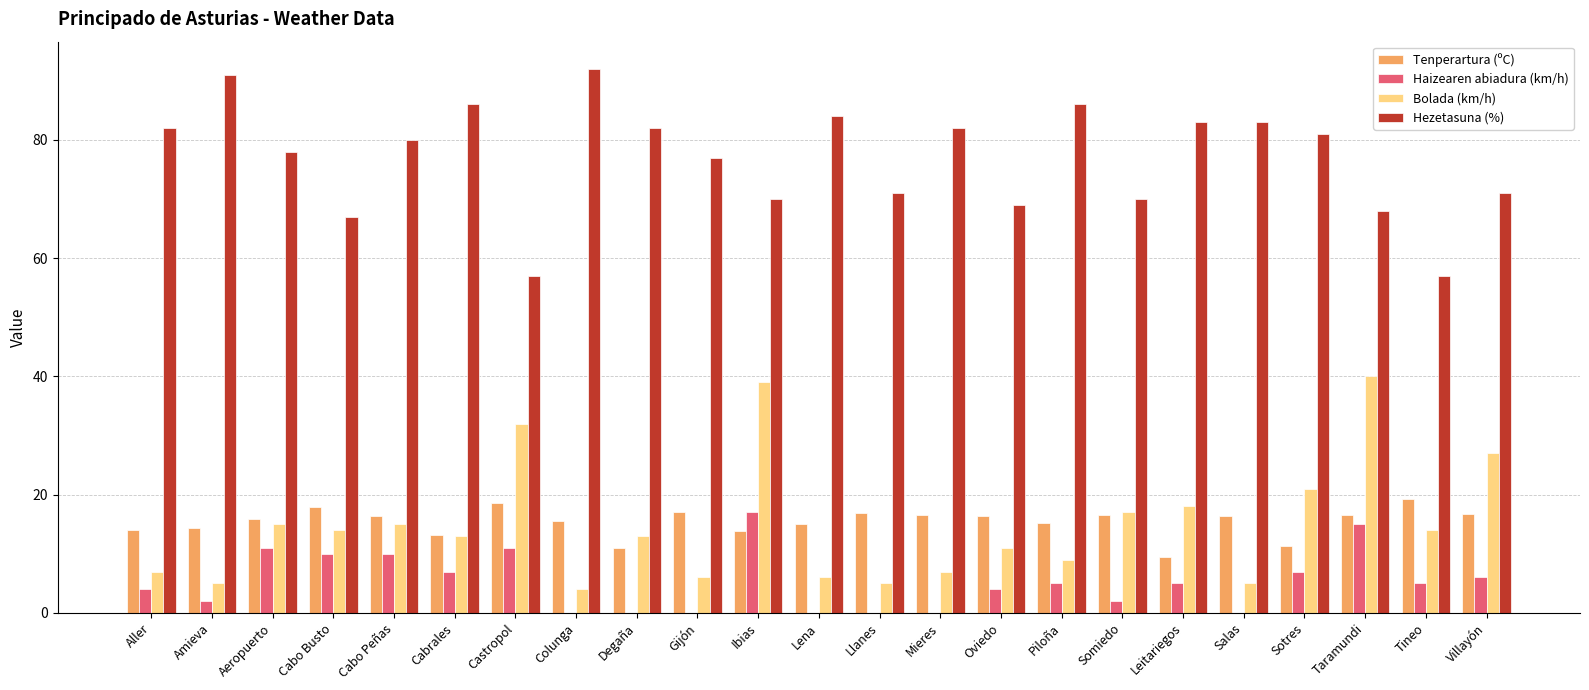

At which label is Bolada (km/h) closest to 22?

Sotres